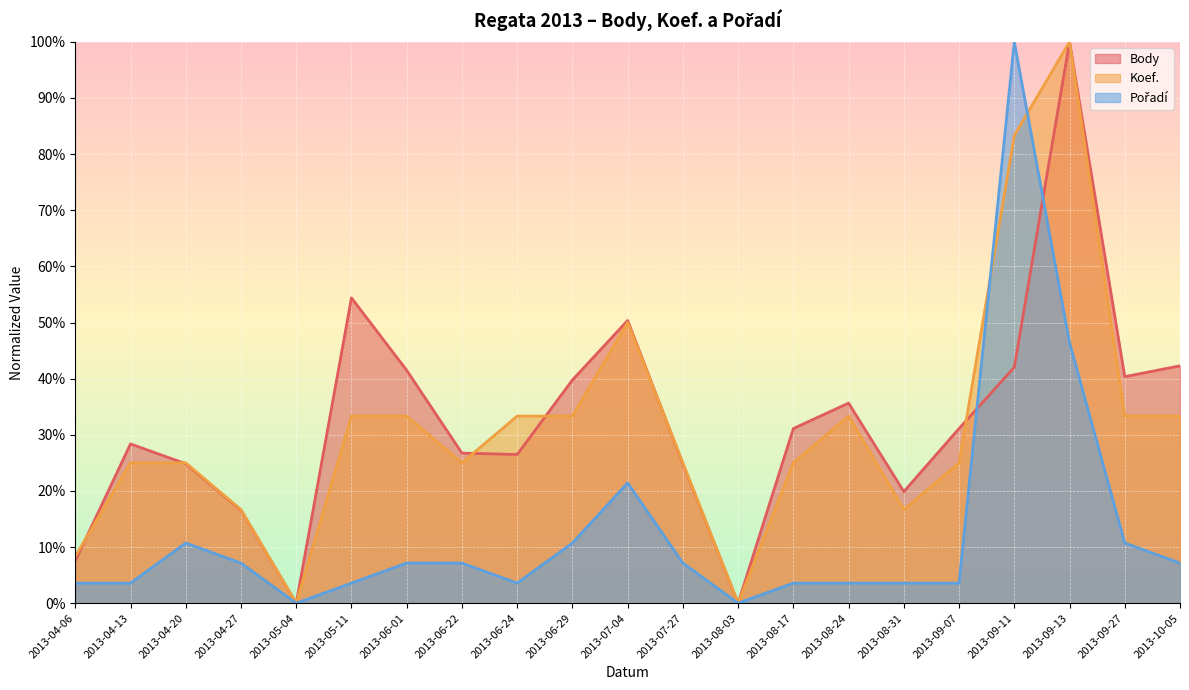

Which series has the largest total across all categories?

Body